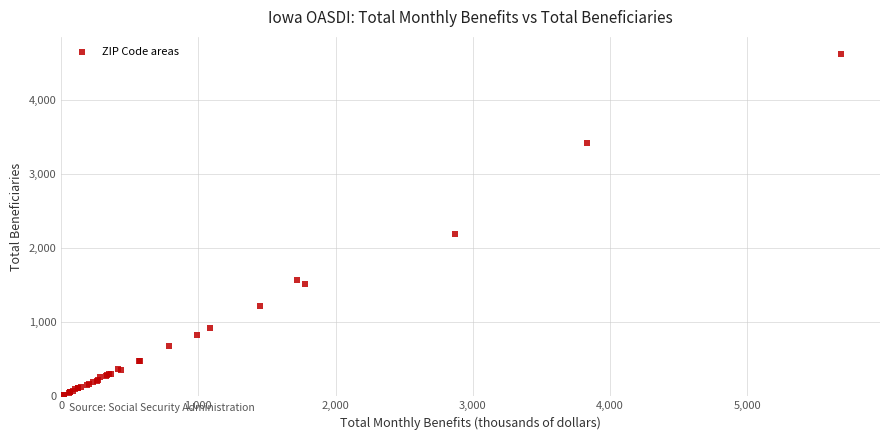

What Y value in the scatter plot is closest to 2315?

2190